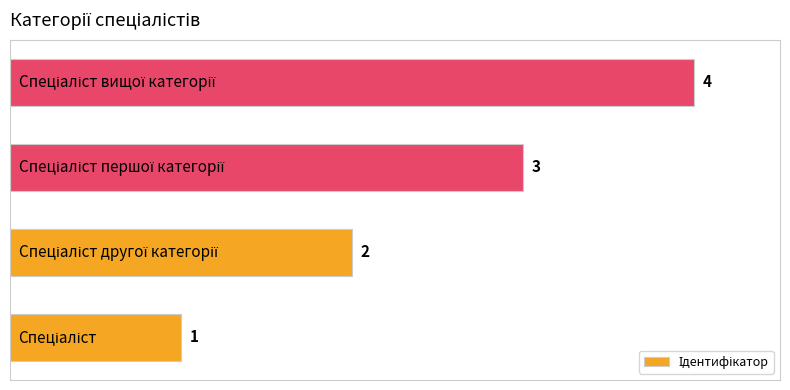

What is the maximum value shown in the chart?

4